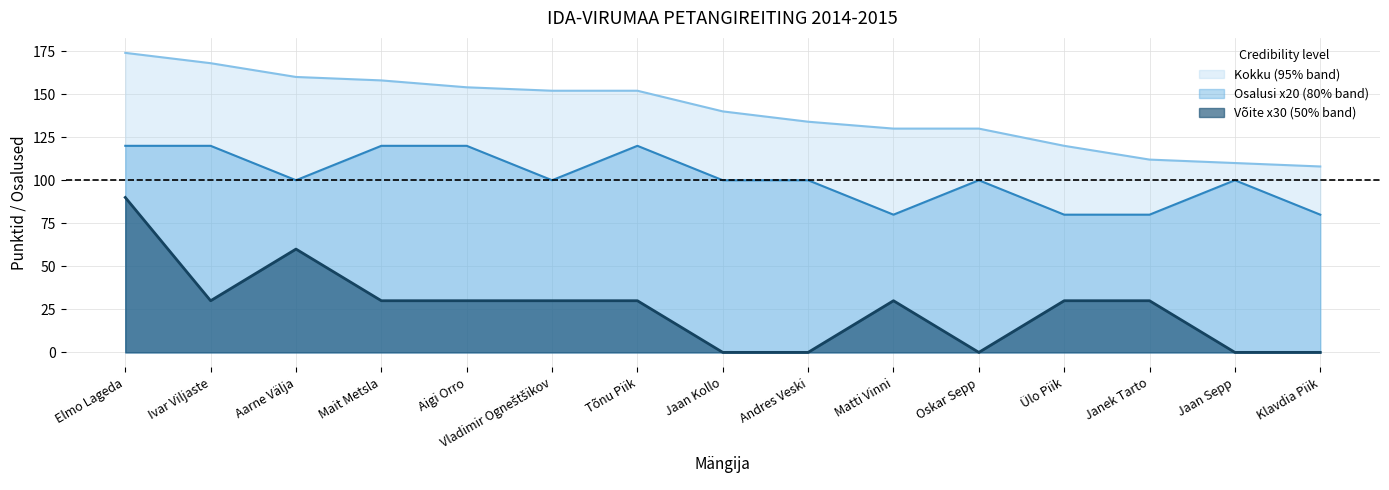

How many values in the Esikolmikus_Võite series are below 30?

5